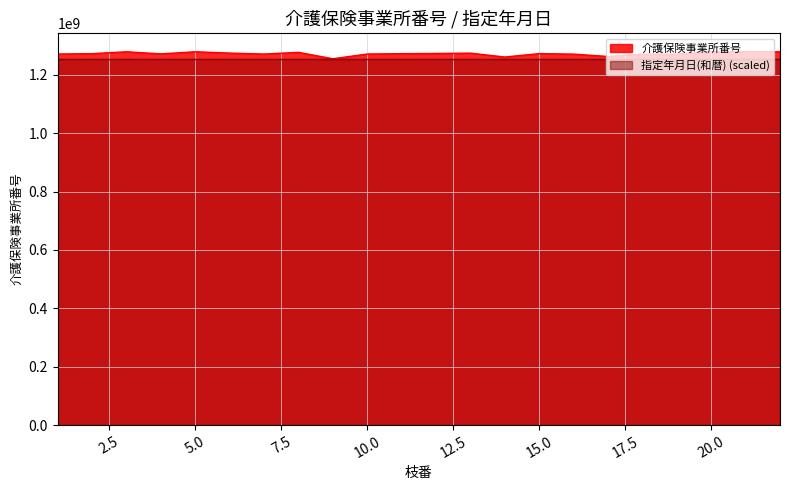

True or false: the data has more than 1 interior local peaks.

True